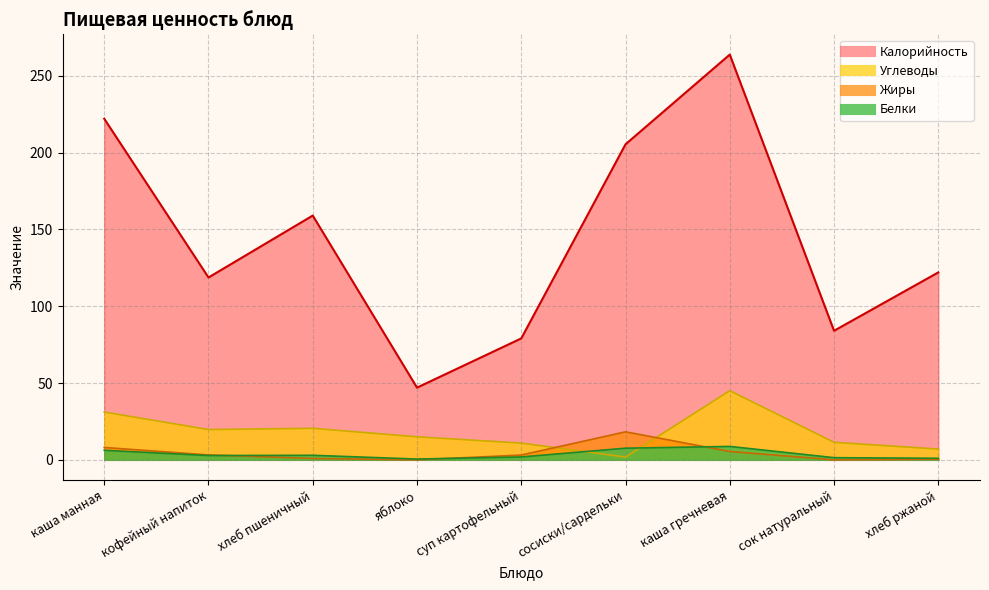

What is the difference between the maximum and second lowest values in the Калорийность series?

184.8